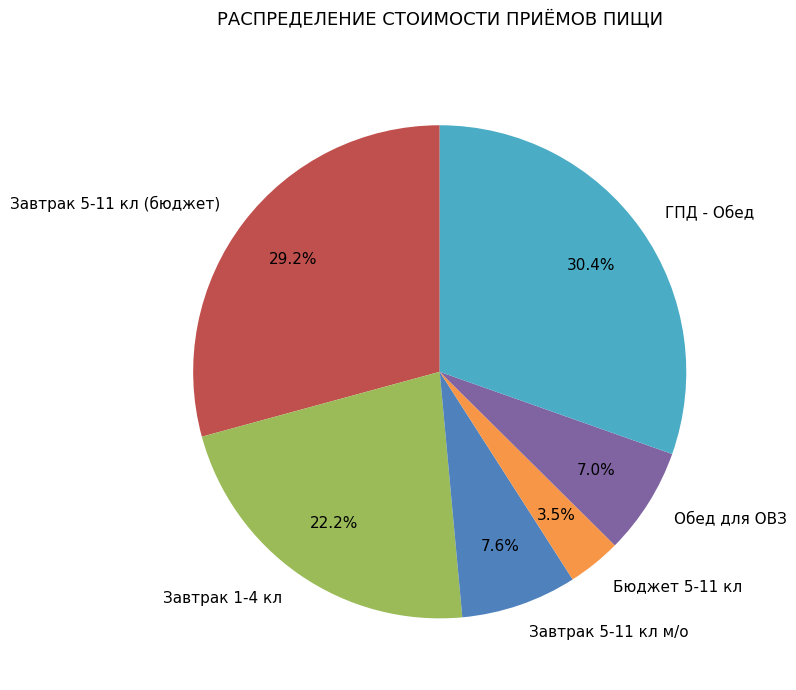

Which has a higher value, Завтрак 5-11 кл (бюджет) or ГПД - Обед?

ГПД - Обед